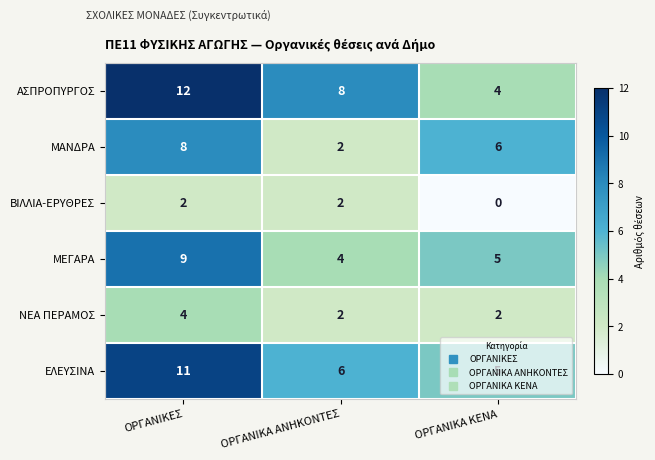

At which category does the chart reach its peak across all series?

ΟΡΓΑΝΙΚΕΣ